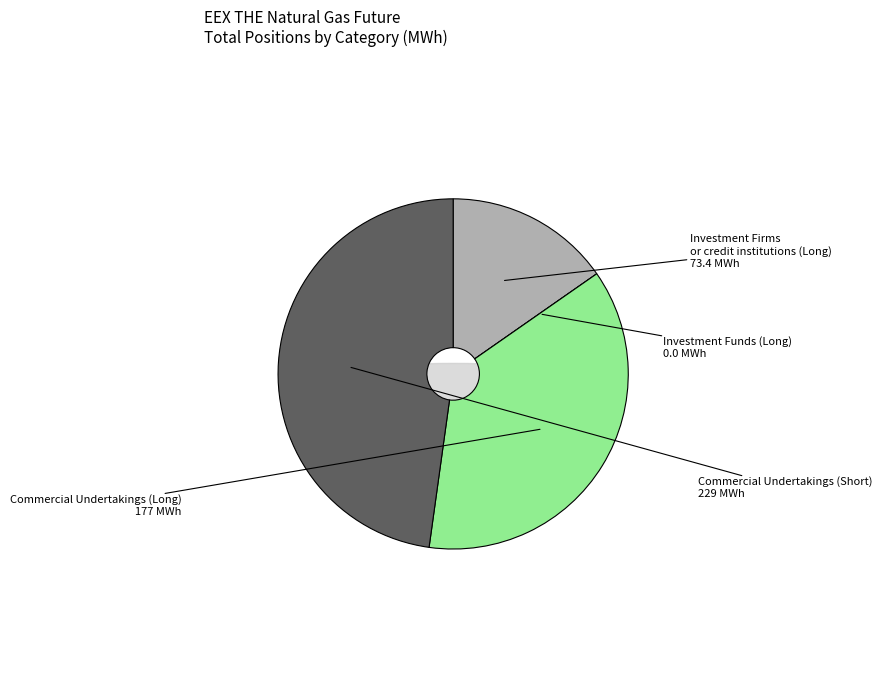

To the nearest percent, what portion does Commercial Undertakings (Long) represent?

37%